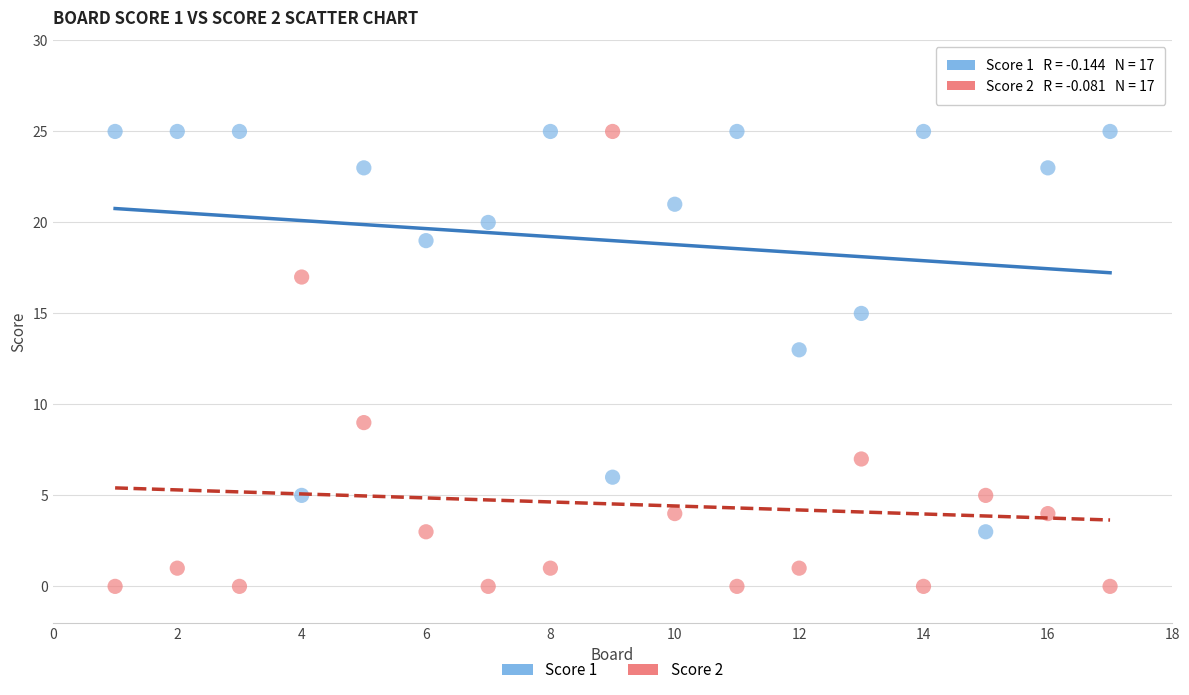

Which series has the widest spread of Y values?

Score 2